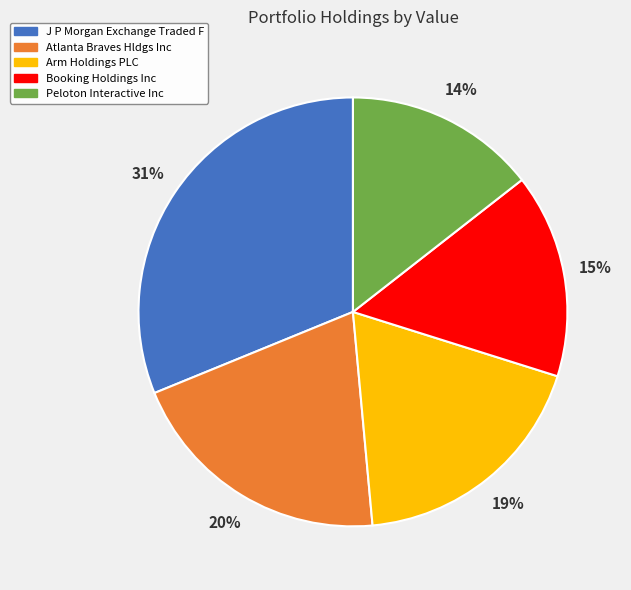

Which has a higher value, J P Morgan Exchange Traded F or Booking Holdings Inc?

J P Morgan Exchange Traded F